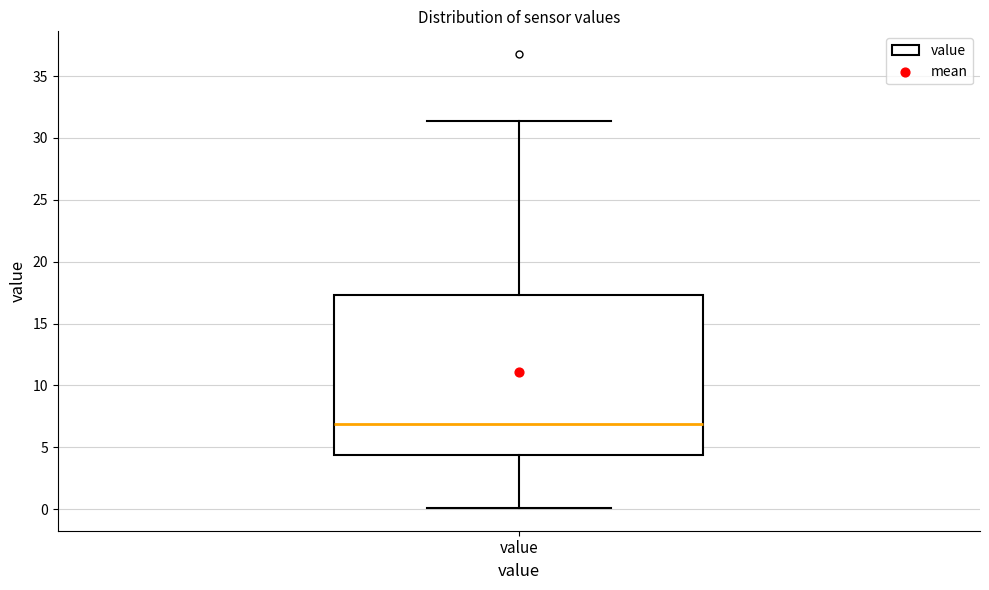

Where does the lower whisker of the box for value end on the y-axis? The values are not printed on the chart, so give them approximately, as read against the axis.

0.0